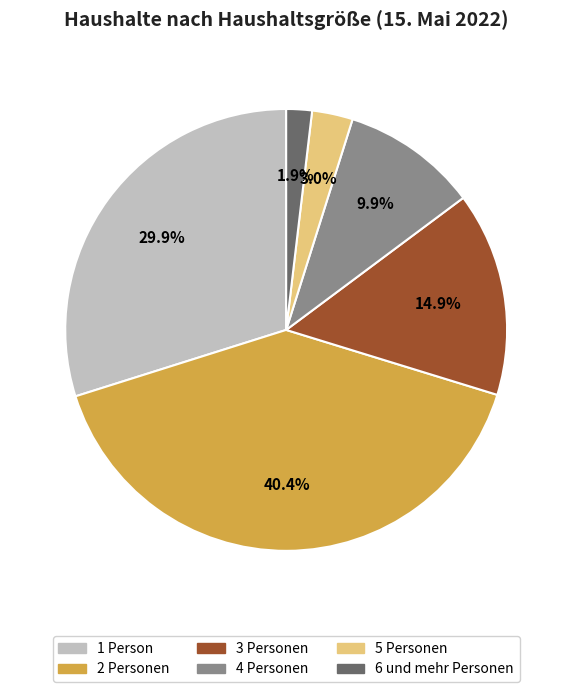

Approximately how many times larger is the value at 2 Personen compared to 5 Personen?

13.5